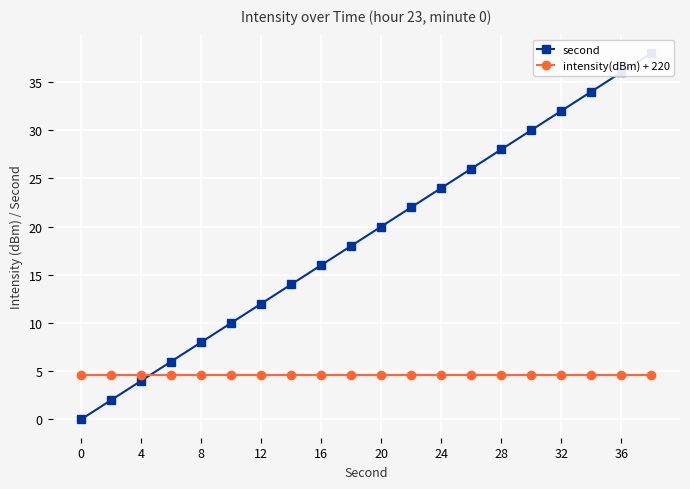

The intensity(dBm) + 220 series shows 2.3 at 4. True or false?

False